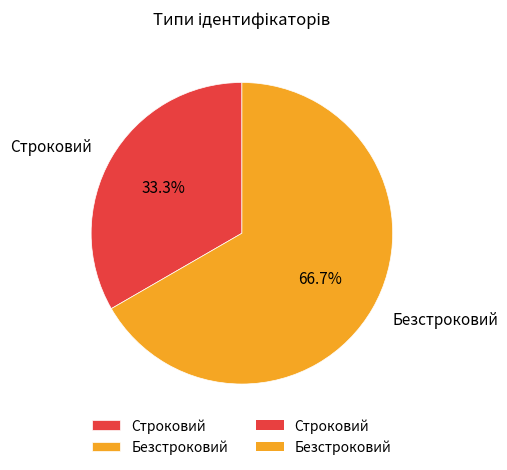

The Безстроковий slice represents 75% of the pie. True or false?

False